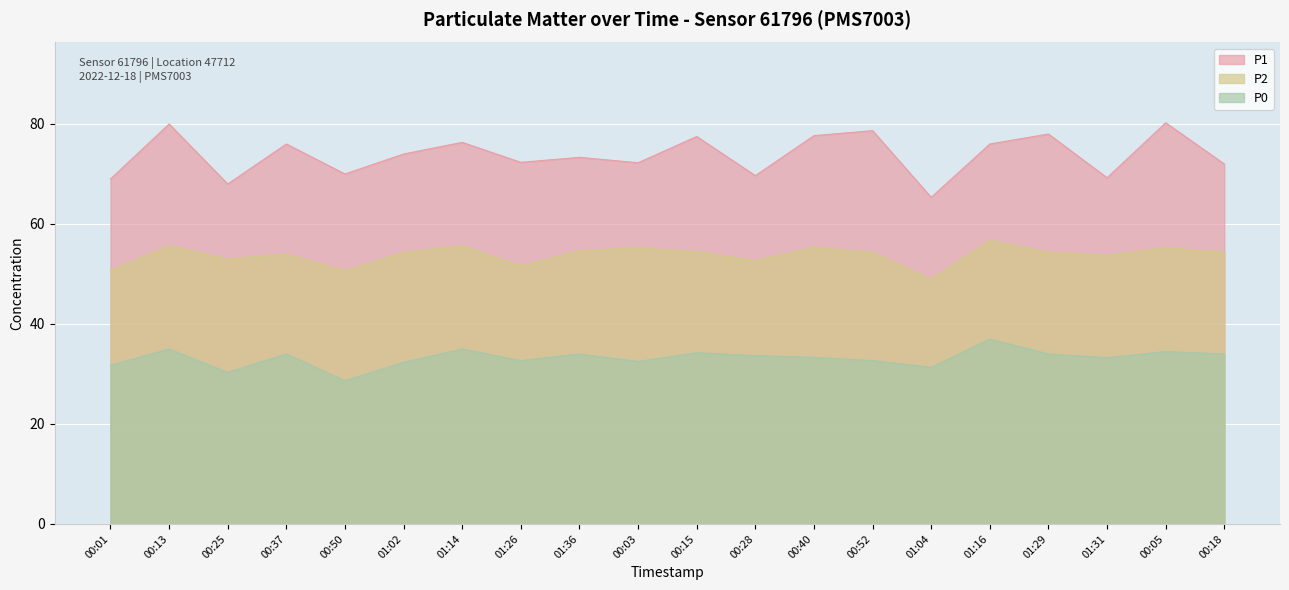

Does the chart display data point markers on the line(s)?

No